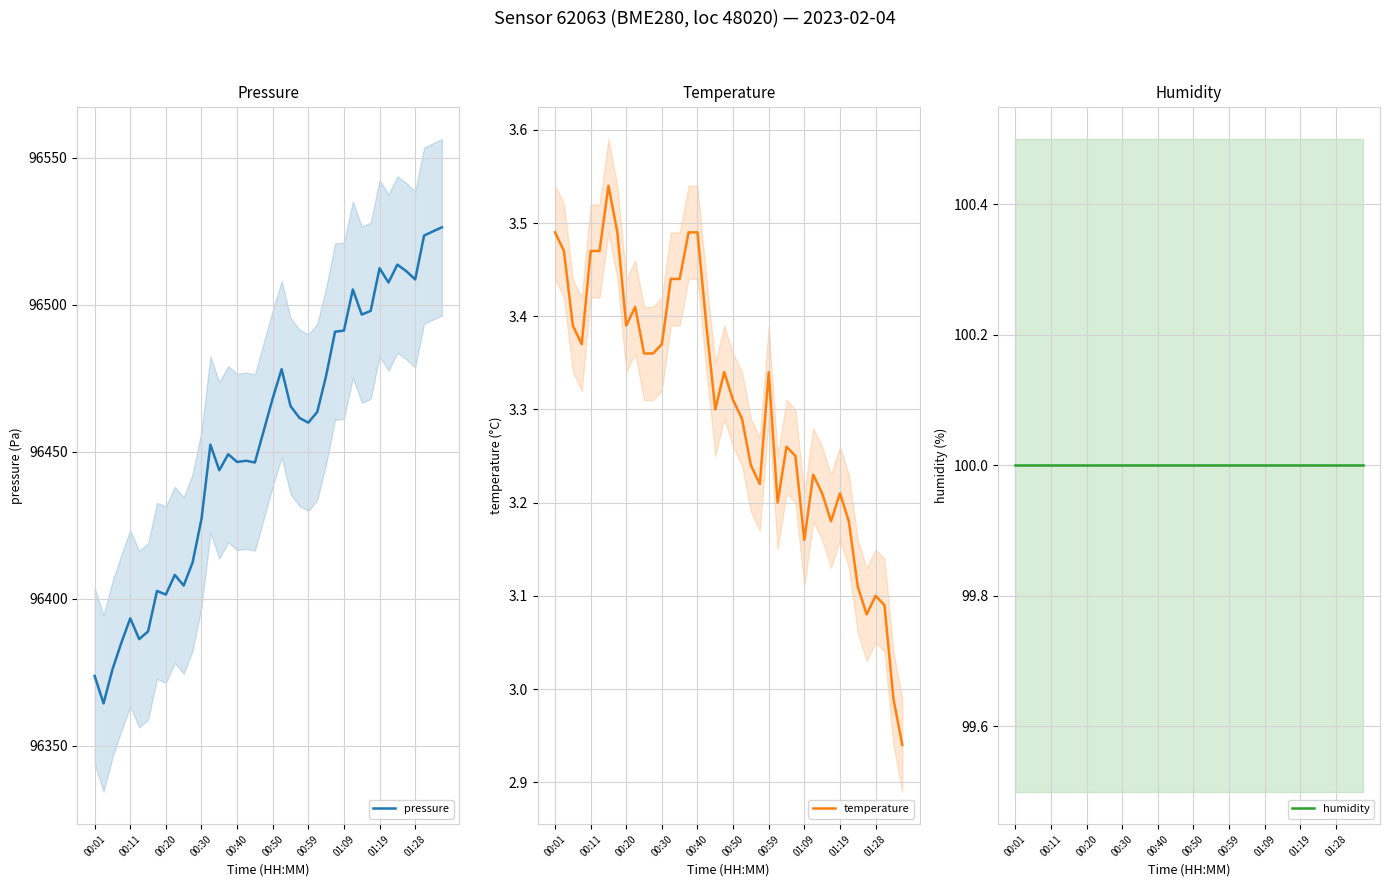

At which label does pressure first exceed 96459?

00:50